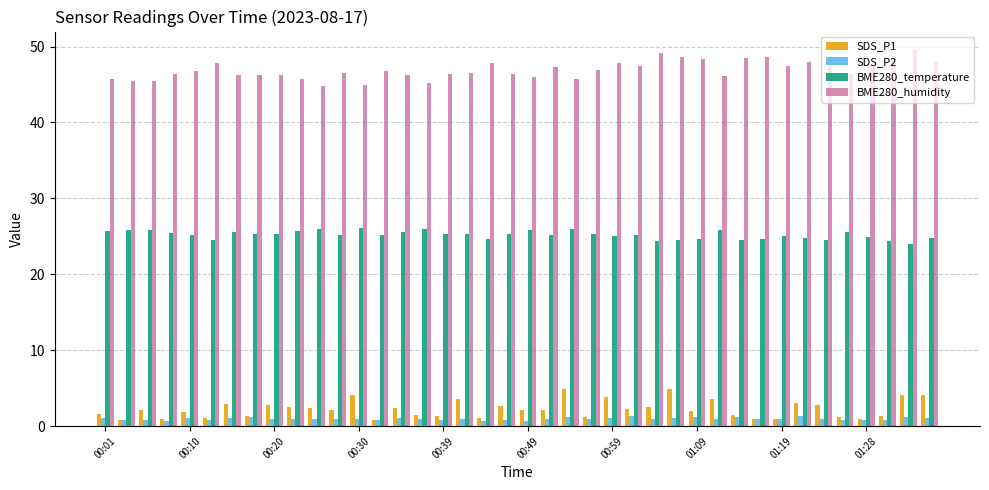

Which series has the largest total across all categories?

BME280_humidity